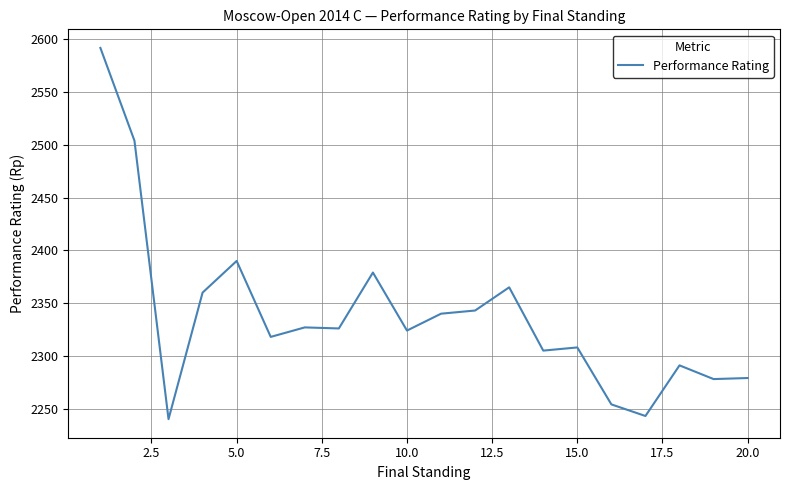

What is the difference between the maximum and minimum values?

352